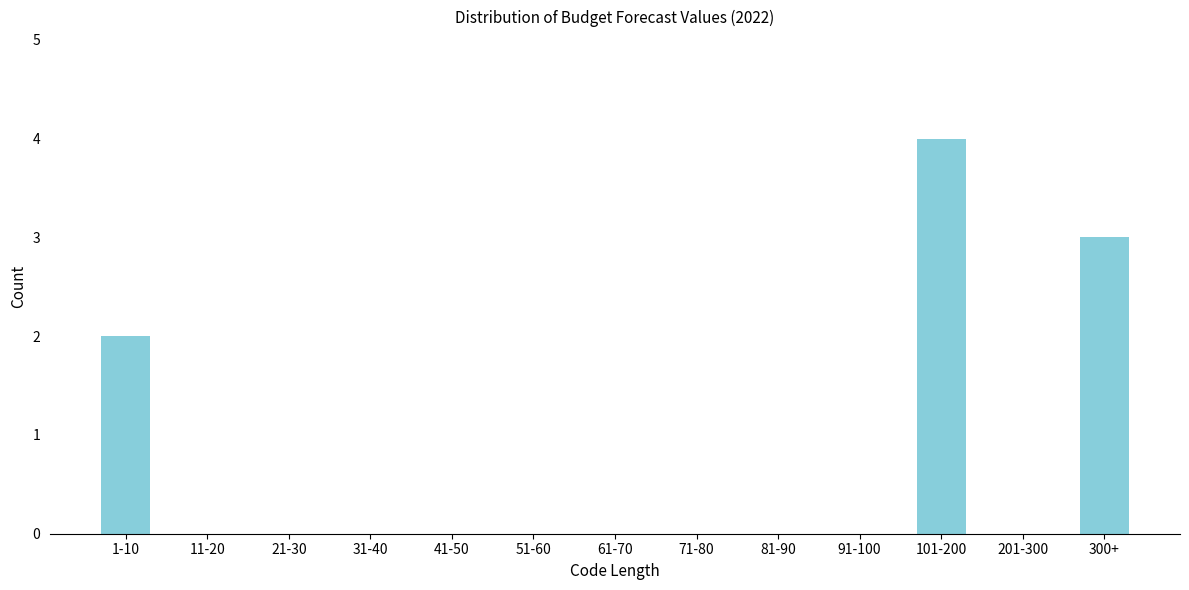

Reading left to right, extract all data points from this chart.

1-10=2	11-20=0	21-30=0	31-40=0	41-50=0	51-60=0	61-70=0	71-80=0	81-90=0	91-100=0	101-200=4	201-300=0	300+=3